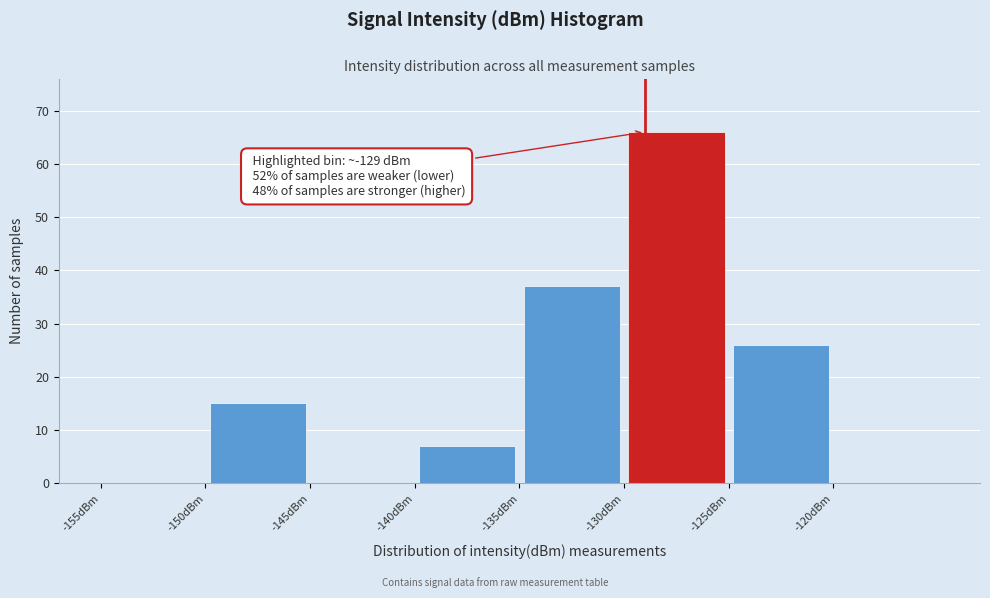

Over which range of the x-axis is the bar tallest?

-130 to -125